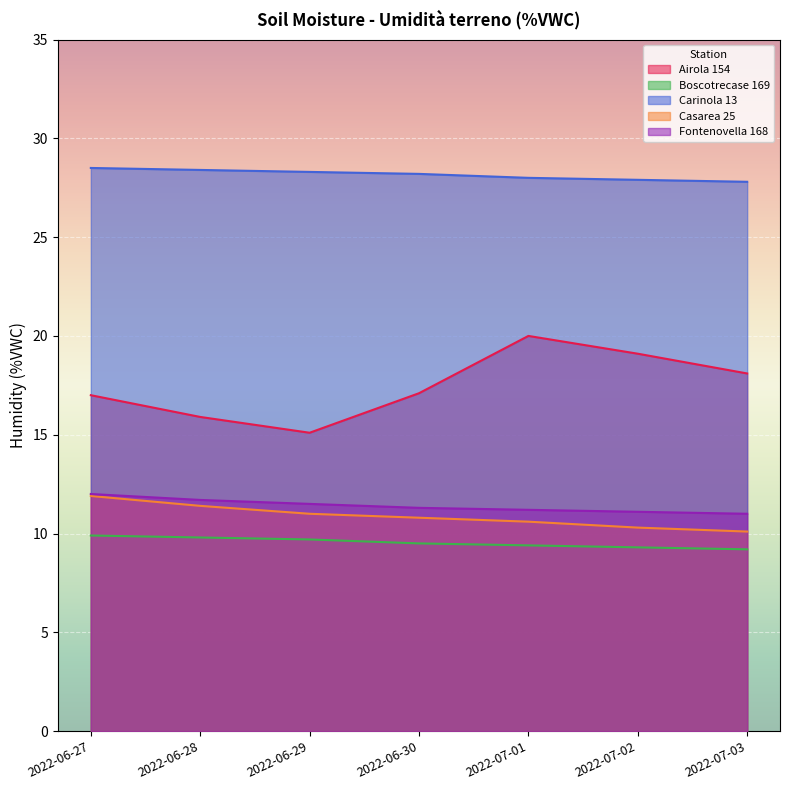

What are all the series names shown in the legend?

Airola 154, Boscotrecase 169, Carinola 13, Casarea 25, Fontenovella 168